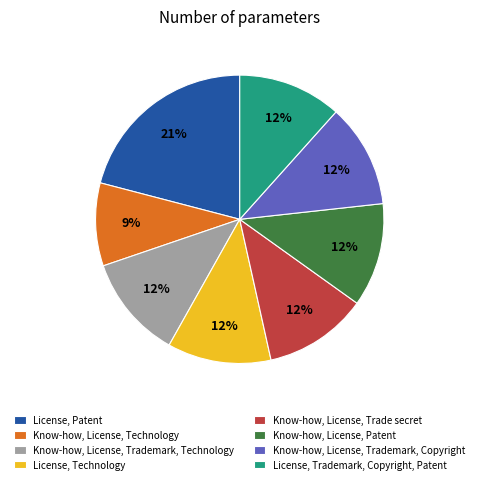

What percentage is the License, Patent slice, to the nearest percent?

21%